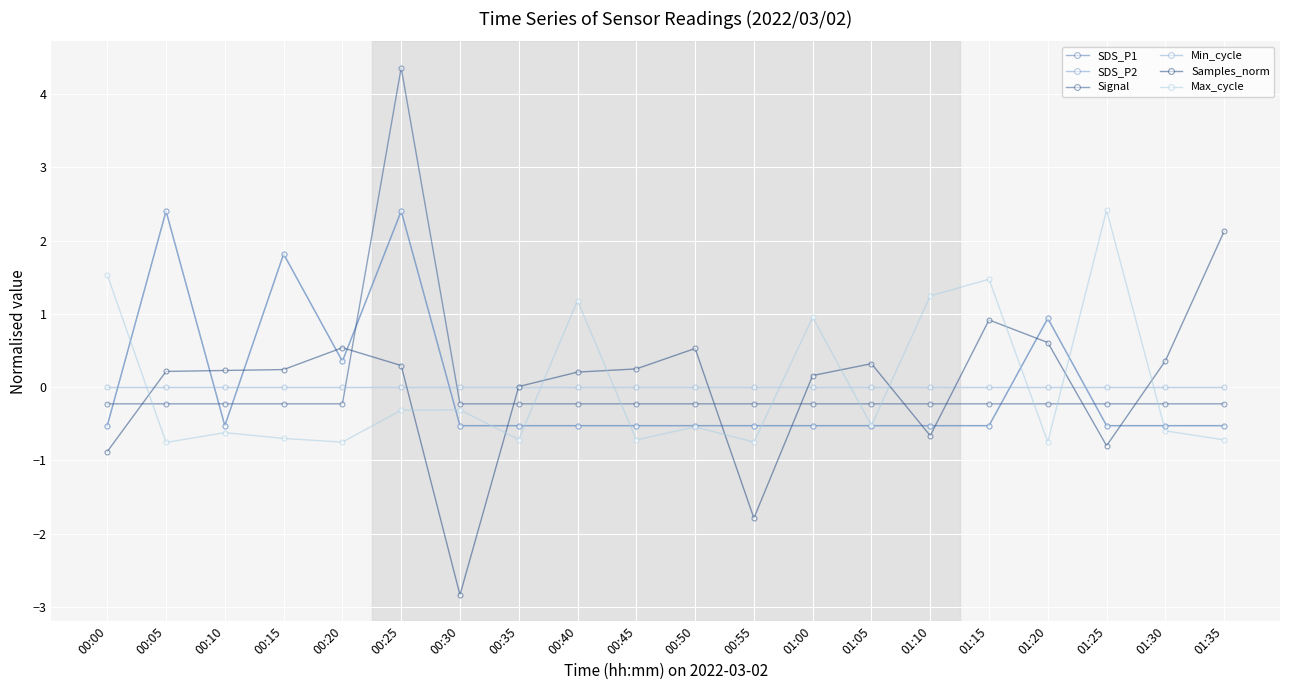

Is this an area chart (filled region under the line)?

No